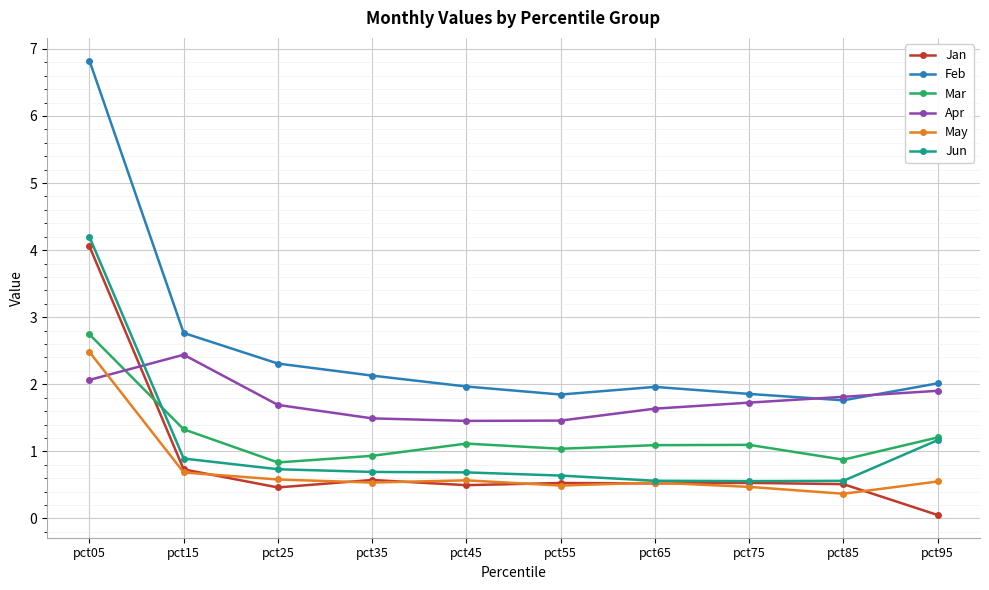

True or false: Apr has a value of 1.5 at pct35.

True